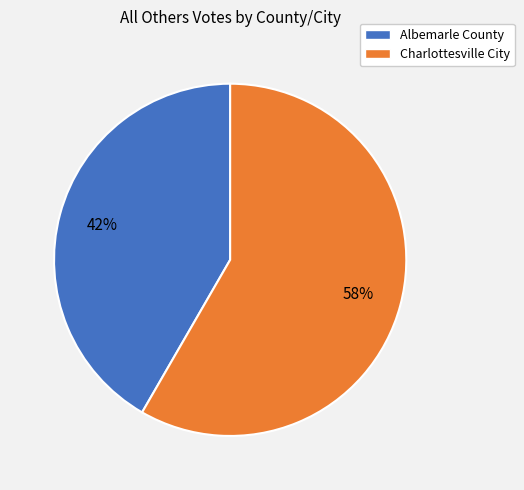

What is the smallest slice in the pie chart?

Albemarle County